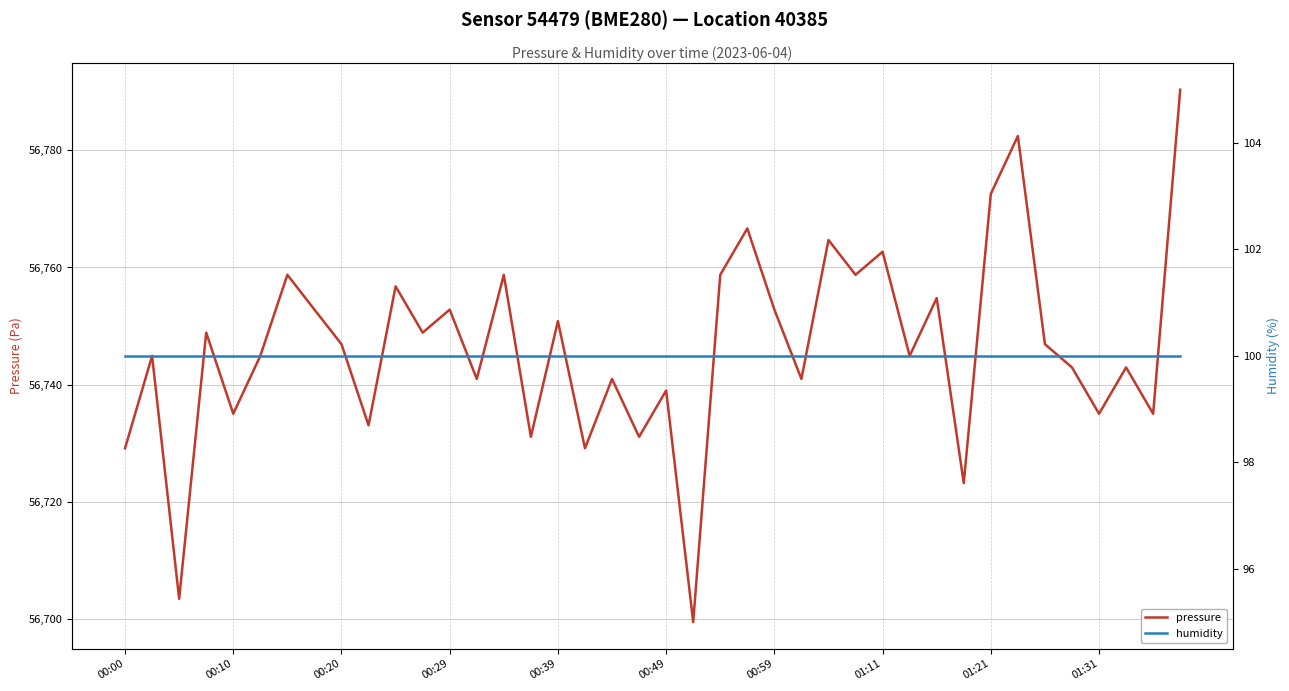

What is the minimum value for pressure?

56699.5